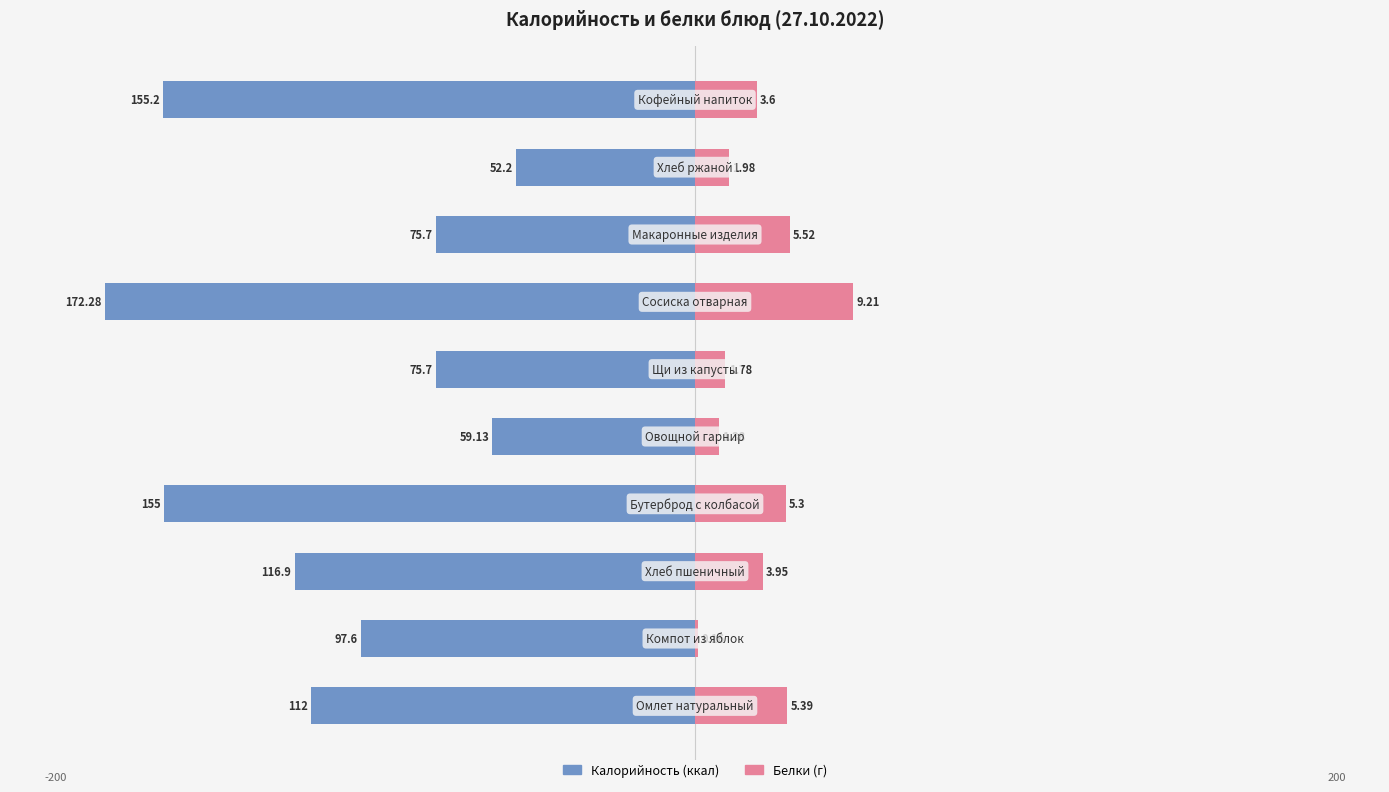

Reading right to left, transcribe all the data shown in this chart.

Калорийность: -155.2	-52.2	-75.7	-172.3	-75.7	-59.1	-155.0	-116.9	-97.6	-112.0
Белки (×5): 18.0	9.9	27.6	46.1	8.9	6.9	26.5	19.8	0.8	26.9